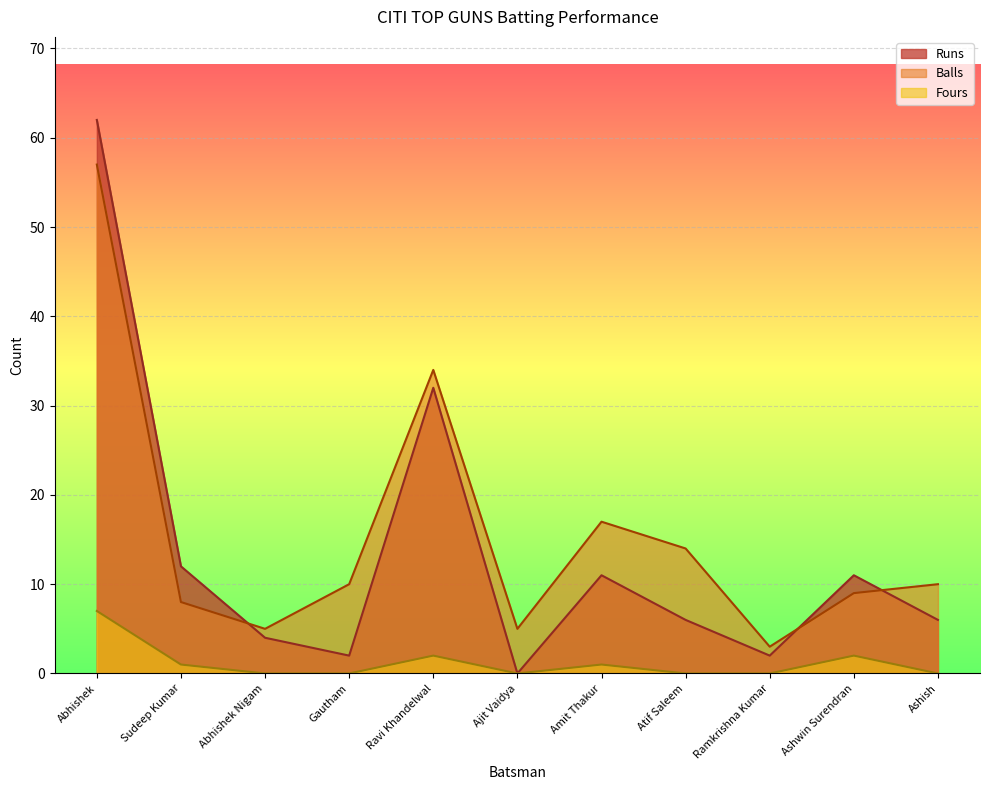

True or false: Balls and Fours intersect in this chart.

False